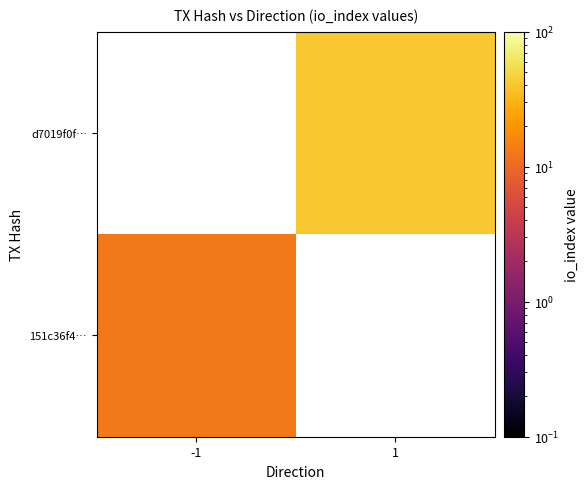

The 151c36f4… series shows 13.0 at -1. True or false?

True